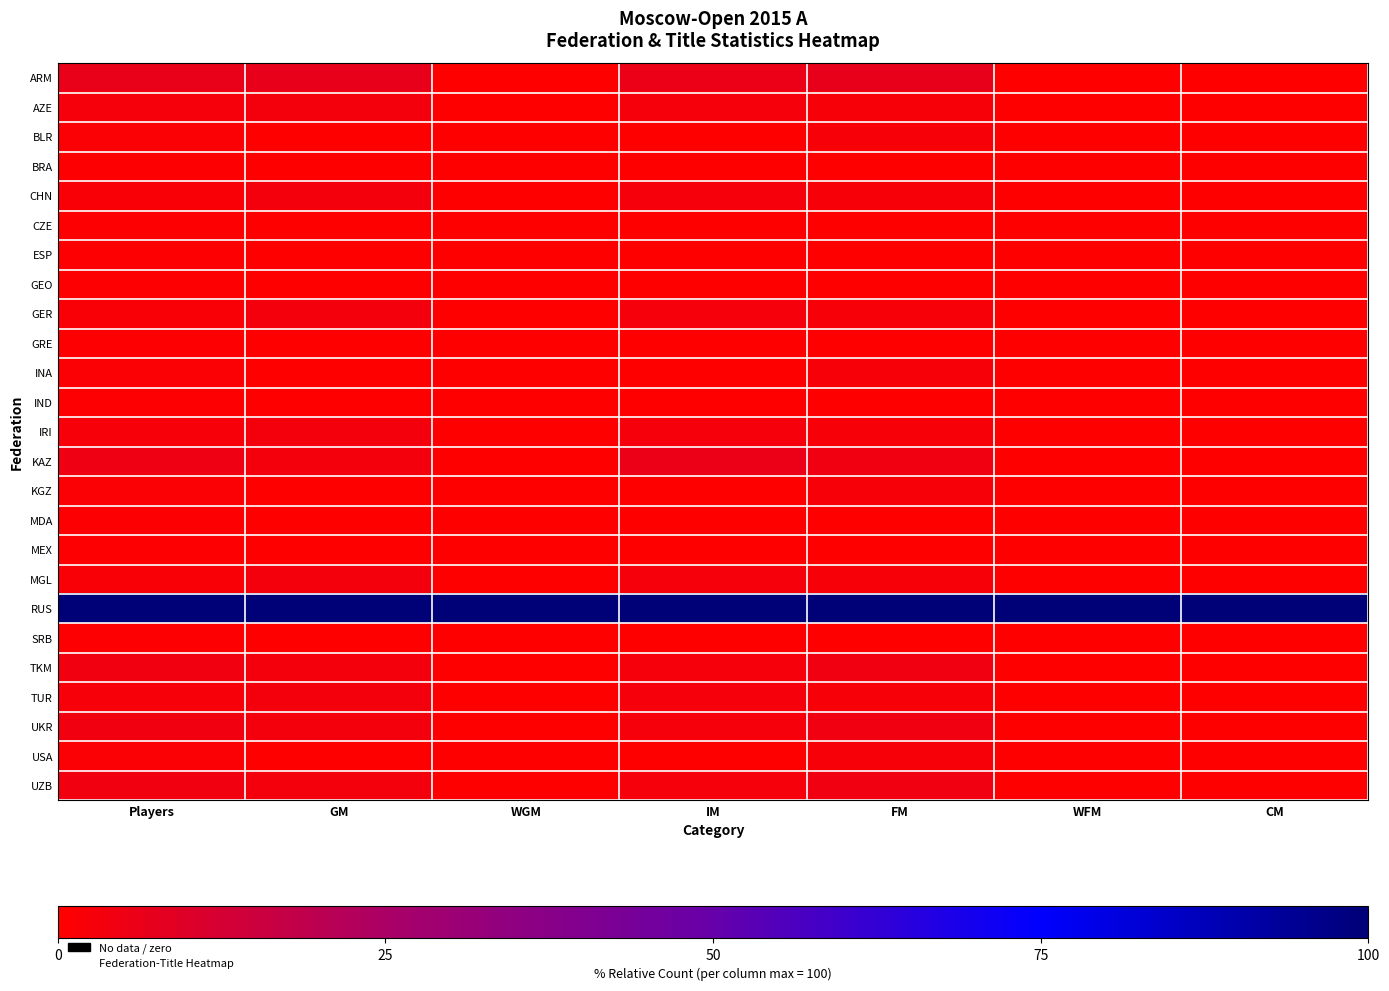

Reading right to left, what are all the values shown in this chart?

ARM: CM=0.0	WFM=0.0	FM=6.8	IM=6.1	WGM=0.0	GM=6.9	Players=6.6
AZE: CM=0.0	WFM=0.0	FM=2.3	IM=3.0	WGM=0.0	GM=3.4	Players=3.0
BLR: CM=0.0	WFM=0.0	FM=2.3	IM=0.0	WGM=0.0	GM=0.0	Players=1.2
BRA: CM=0.0	WFM=0.0	FM=0.0	IM=0.0	WGM=0.0	GM=0.0	Players=0.6
CHN: CM=0.0	WFM=0.0	FM=2.3	IM=3.0	WGM=0.0	GM=3.4	Players=1.8
CZE: CM=0.0	WFM=0.0	FM=0.0	IM=0.0	WGM=0.0	GM=0.0	Players=0.6
ESP: CM=0.0	WFM=0.0	FM=0.0	IM=0.0	WGM=0.0	GM=0.0	Players=0.6
GEO: CM=0.0	WFM=0.0	FM=0.0	IM=0.0	WGM=0.0	GM=0.0	Players=0.6
GER: CM=0.0	WFM=0.0	FM=2.3	IM=3.0	WGM=0.0	GM=3.4	Players=1.8
GRE: CM=0.0	WFM=0.0	FM=0.0	IM=0.0	WGM=0.0	GM=0.0	Players=0.6
INA: CM=0.0	WFM=0.0	FM=2.3	IM=0.0	WGM=0.0	GM=0.0	Players=1.2
IND: CM=0.0	WFM=0.0	FM=0.0	IM=0.0	WGM=0.0	GM=0.0	Players=0.6
IRI: CM=0.0	WFM=0.0	FM=2.3	IM=3.0	WGM=0.0	GM=3.4	Players=2.4
KAZ: CM=0.0	WFM=0.0	FM=4.5	IM=6.1	WGM=0.0	GM=3.4	Players=4.8
KGZ: CM=0.0	WFM=0.0	FM=2.3	IM=0.0	WGM=0.0	GM=0.0	Players=1.2
MDA: CM=0.0	WFM=0.0	FM=0.0	IM=0.0	WGM=0.0	GM=0.0	Players=0.6
MEX: CM=0.0	WFM=0.0	FM=0.0	IM=0.0	WGM=0.0	GM=0.0	Players=0.6
MGL: CM=0.0	WFM=0.0	FM=2.3	IM=3.0	WGM=0.0	GM=3.4	Players=1.8
RUS: CM=100.0	WFM=100.0	FM=100.0	IM=100.0	WGM=100.0	GM=100.0	Players=100.0
SRB: CM=0.0	WFM=0.0	FM=0.0	IM=0.0	WGM=0.0	GM=0.0	Players=0.6
TKM: CM=0.0	WFM=0.0	FM=4.5	IM=3.0	WGM=0.0	GM=3.4	Players=4.2
TUR: CM=0.0	WFM=0.0	FM=2.3	IM=3.0	WGM=0.0	GM=3.4	Players=2.4
UKR: CM=0.0	WFM=0.0	FM=4.5	IM=3.0	WGM=0.0	GM=3.4	Players=4.2
USA: CM=0.0	WFM=0.0	FM=2.3	IM=0.0	WGM=0.0	GM=0.0	Players=1.2
UZB: CM=0.0	WFM=0.0	FM=4.5	IM=3.0	WGM=0.0	GM=3.4	Players=4.2